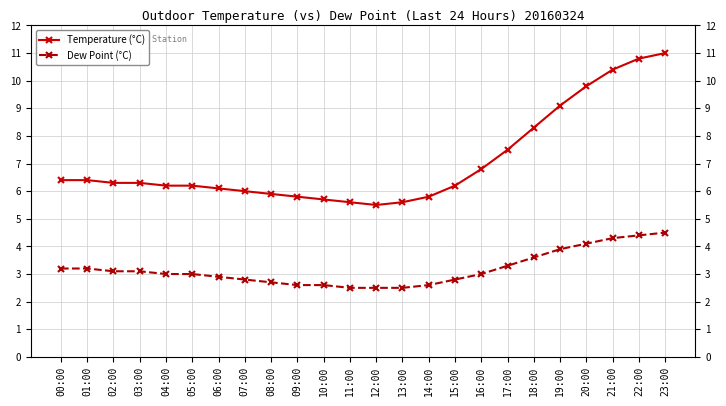

List the series in order of their peak value, lowest first.

Dew Point (°C), Temperature (°C)